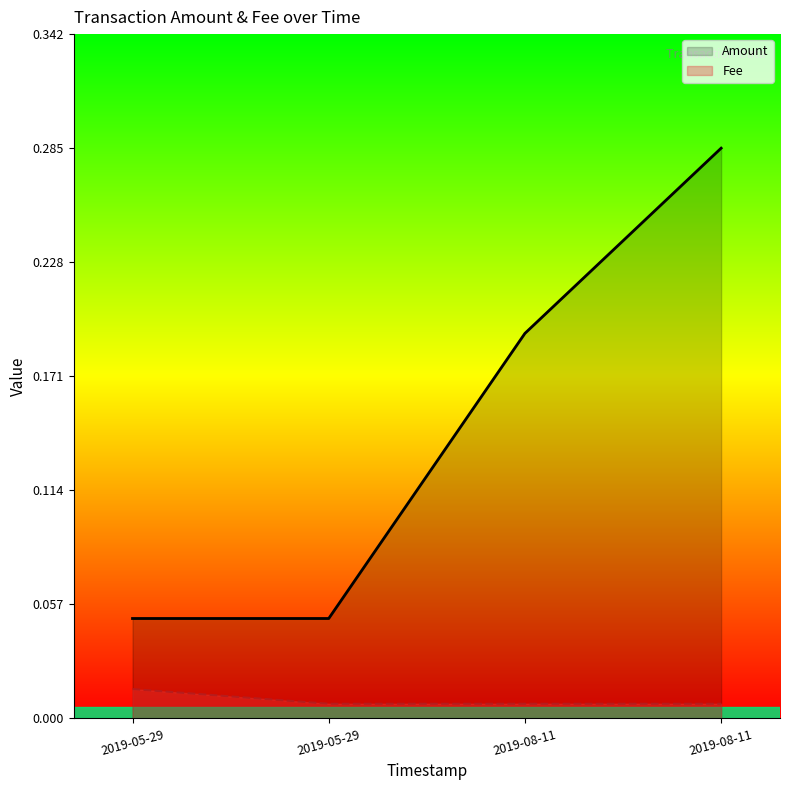

True or false: Fee and Amount cross at least once.

False